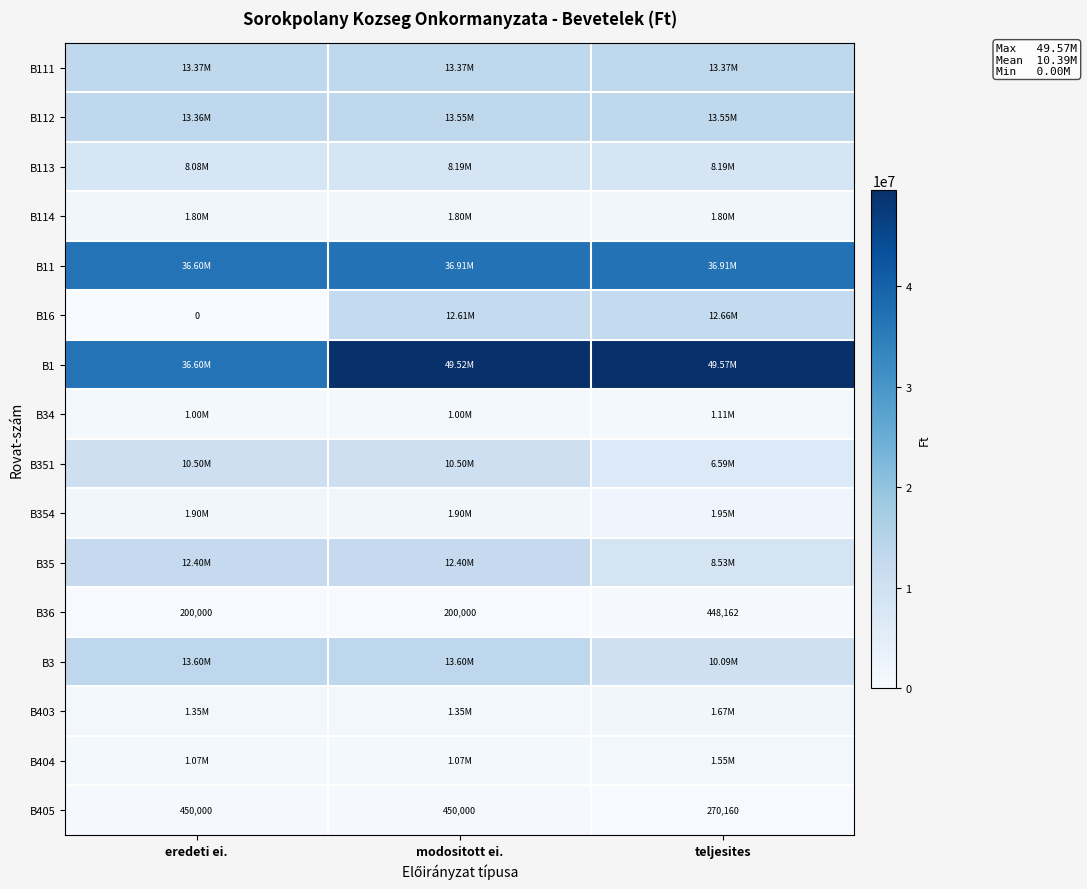

What is the difference between the B36 values at eredeti ei. and teljesites?

248162